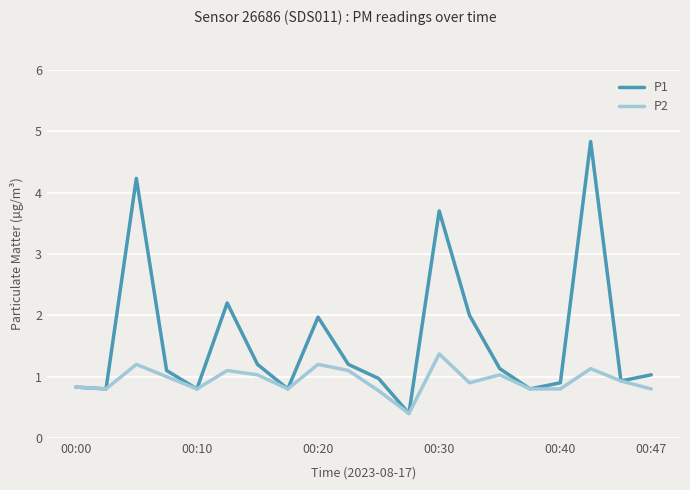

Which series has the largest range (max minus min)?

P1